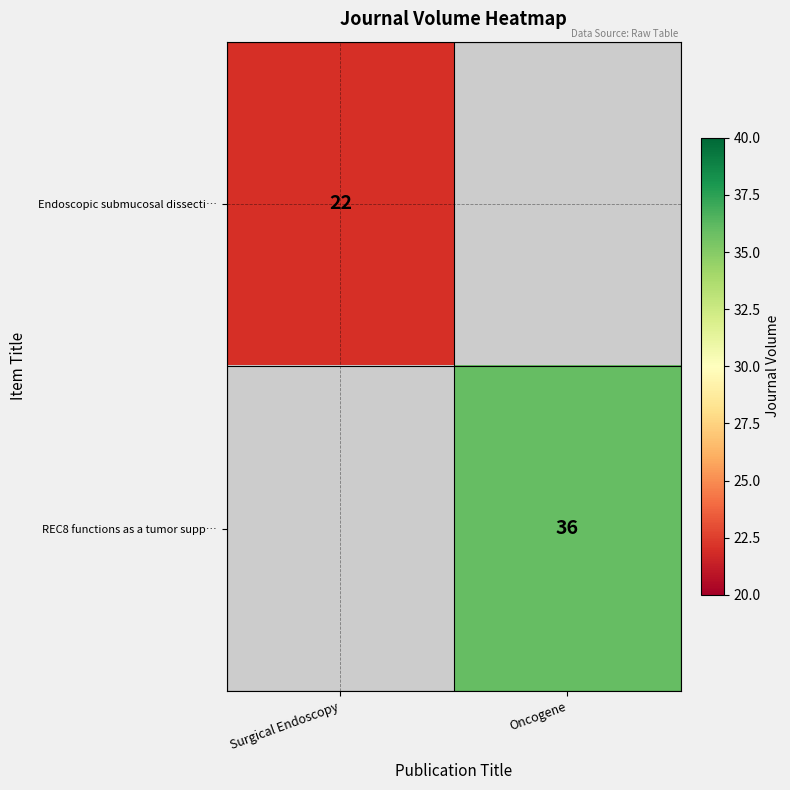

The Endoscopic submucosal dissecti… series shows 22 at Surgical Endoscopy. True or false?

True